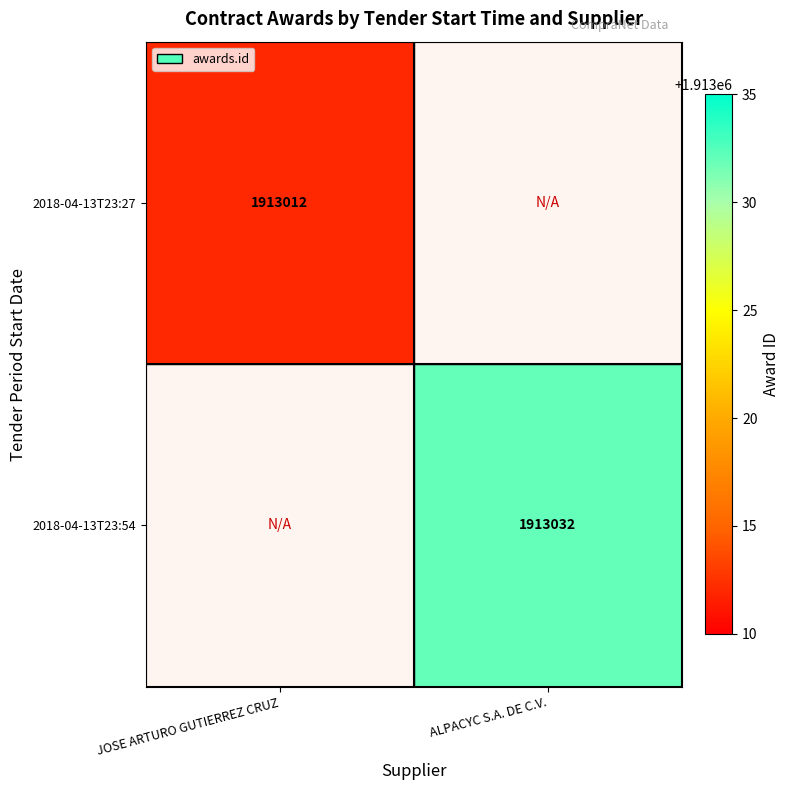

At JOSE ARTURO GUTIERREZ CRUZ, list the series in order from largest to smallest.

2018-04-13T23:27, 2018-04-13T23:54